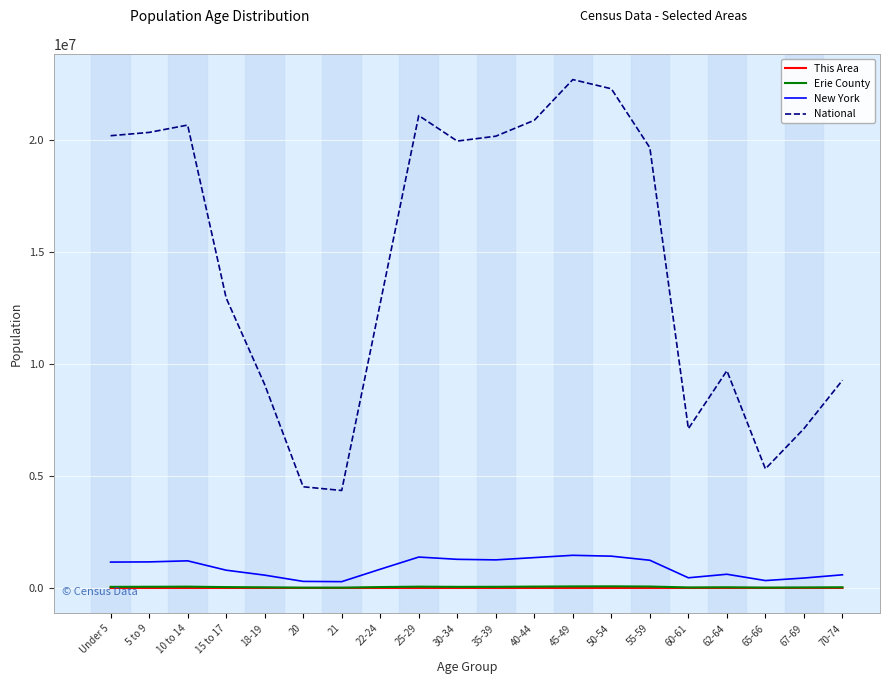

Which series has the largest range (max minus min)?

National